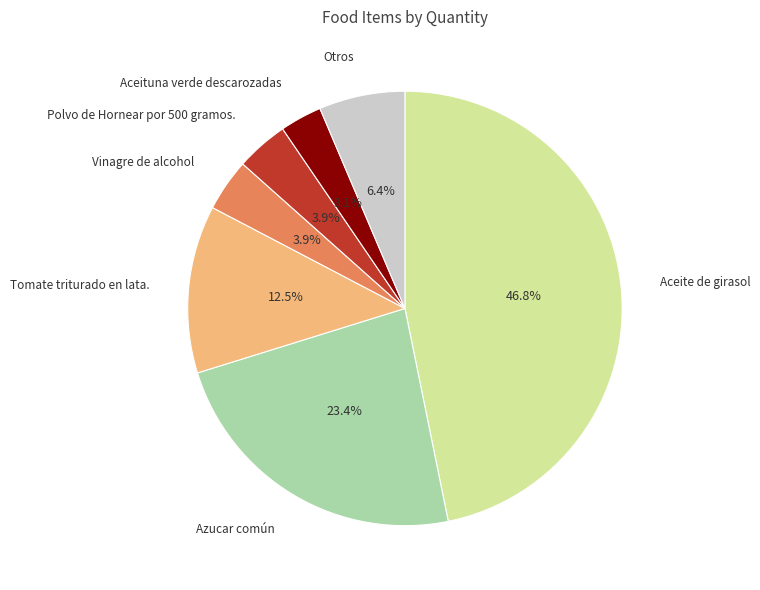

How many segments does this pie chart have?

7